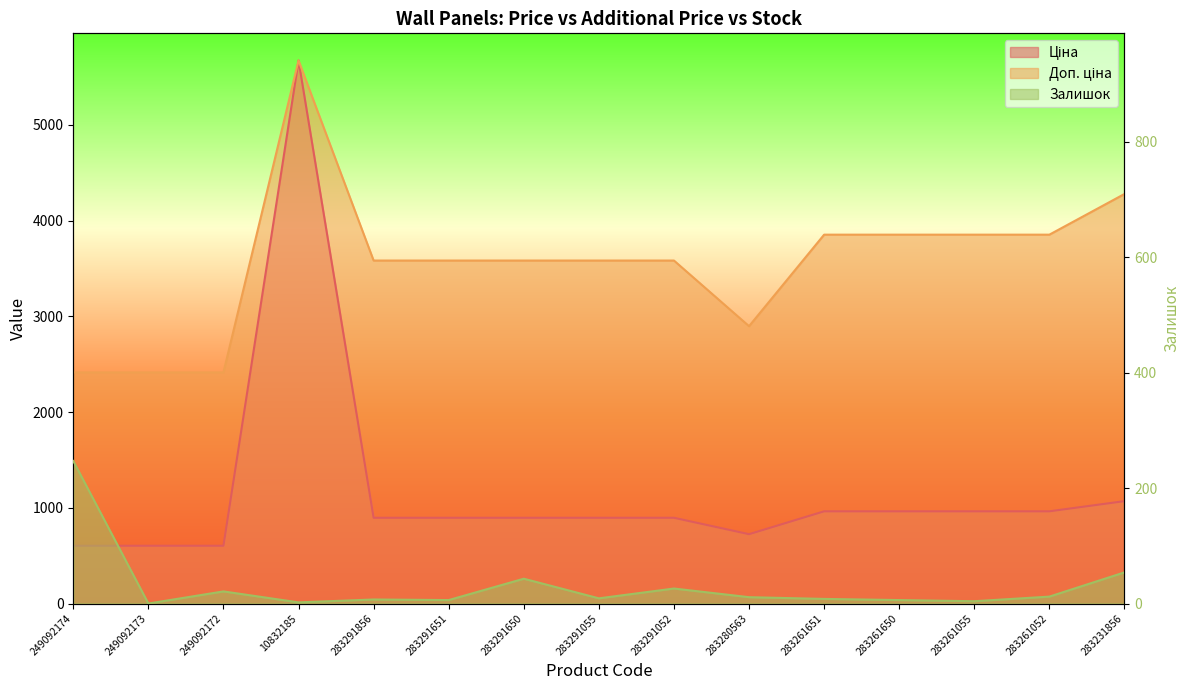

The value of Доп. ціна at 283291055 is 3583.6. True or false?

True